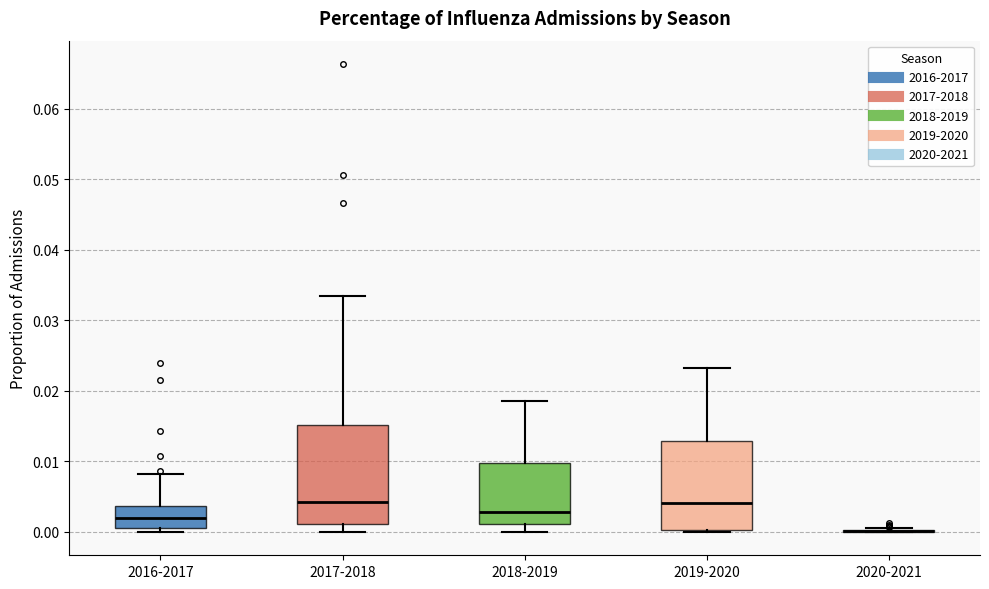

Which box is the tallest, from its lower edge to its upper edge?

2017-2018